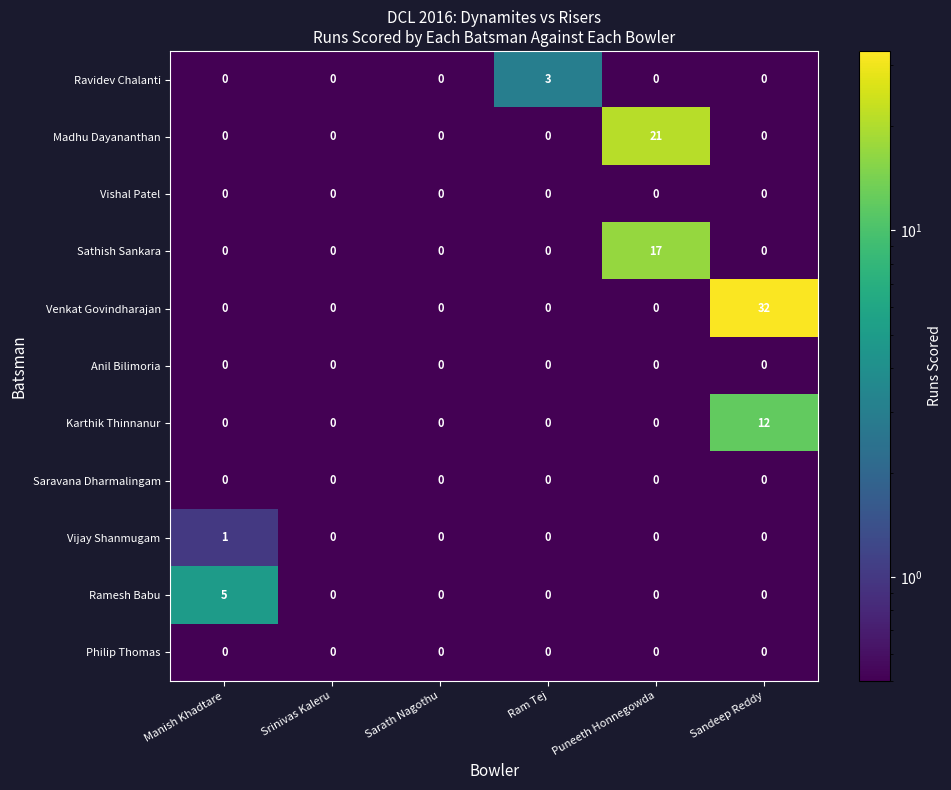

The value of Venkat Govindharajan at Srinivas Kaleru is -16. True or false?

False